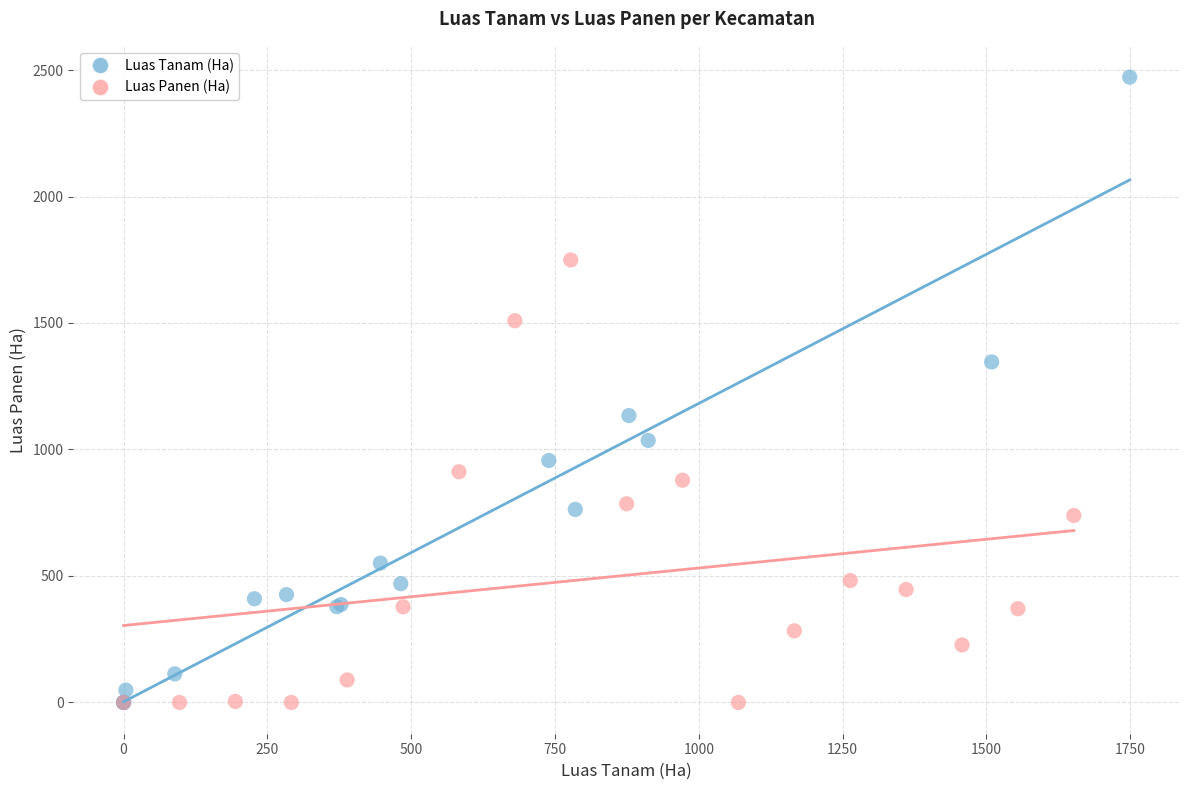

Which series has the widest spread of Y values?

Luas Tanam (Ha)